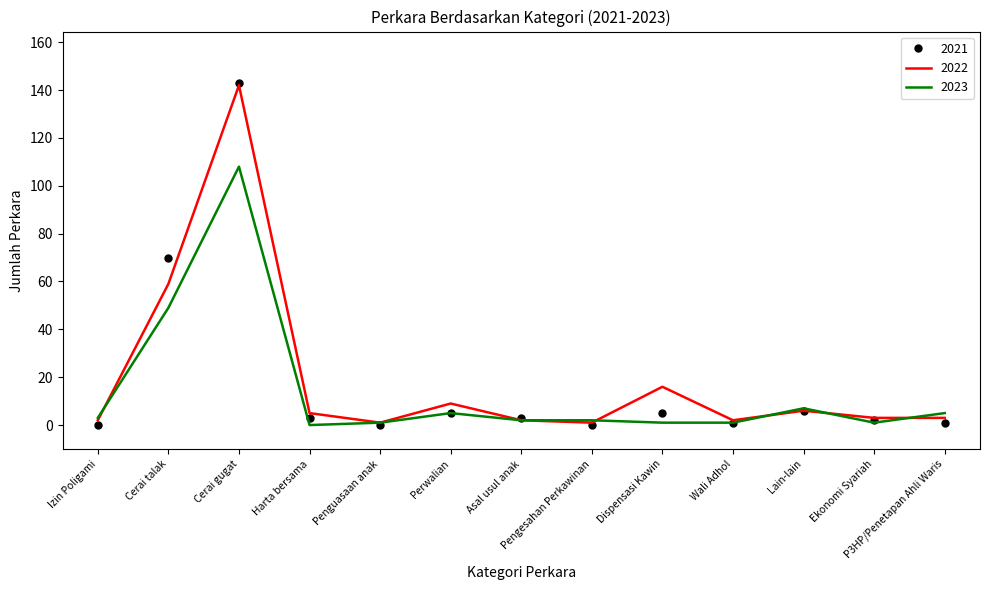

At which category is the sum across all series the highest?

Cerai gugat